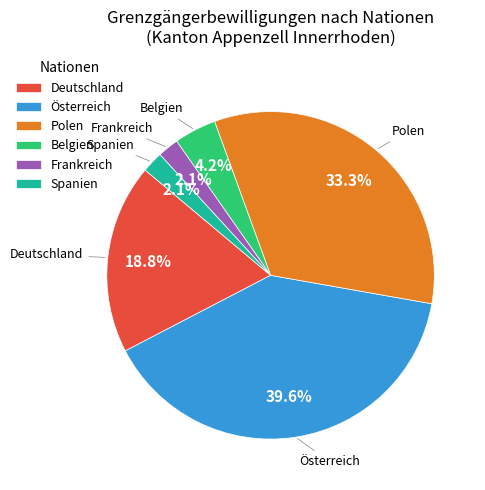

Which has a higher value, Belgien or Frankreich?

Belgien